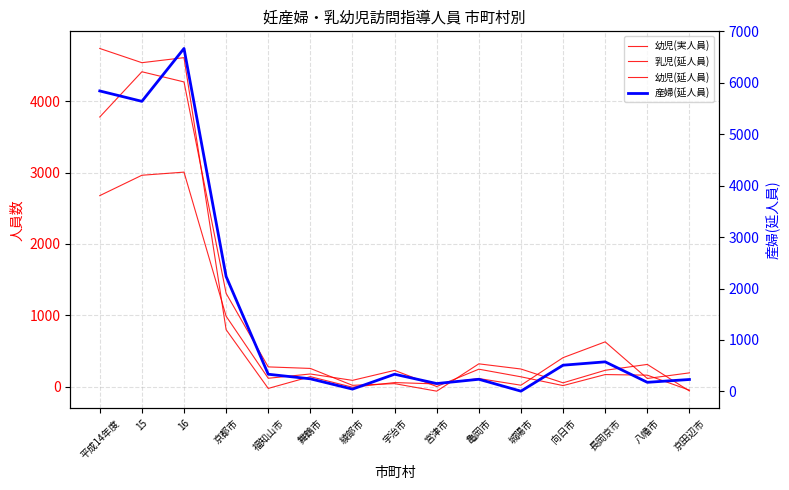

At which label does 幼児(実人員) reach its peak?

16